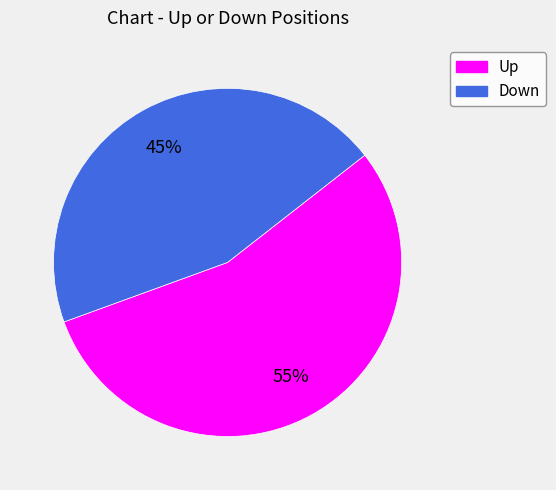

Is the sum of Up and Down greater than half?

Yes